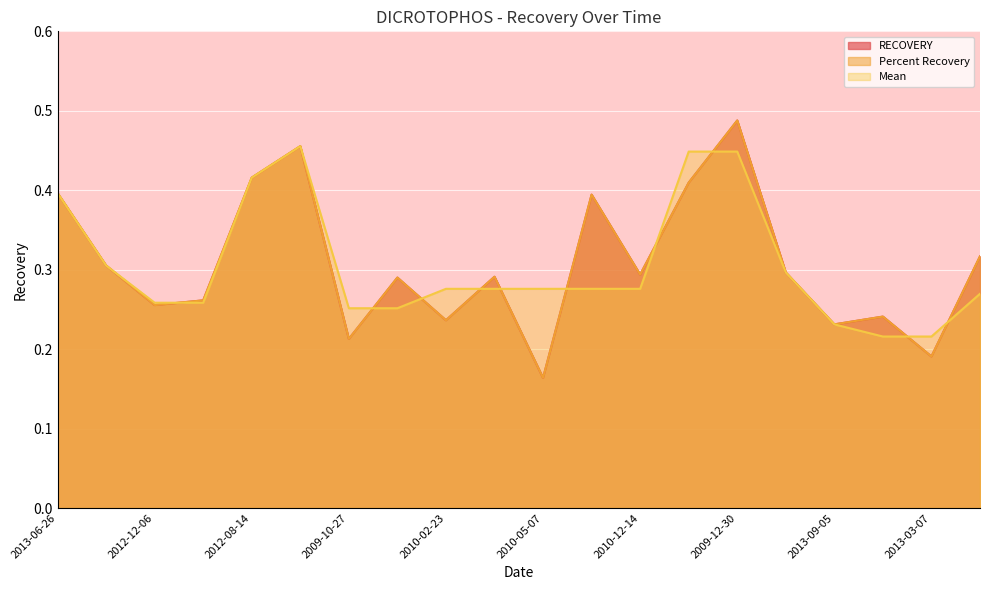

What is the total value across all series at 2010-09-09?

1.1